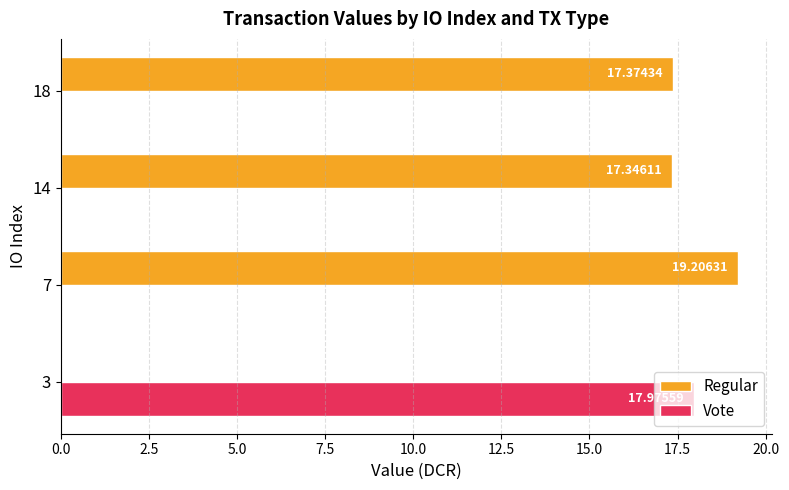

At which label does Regular reach its peak?

7